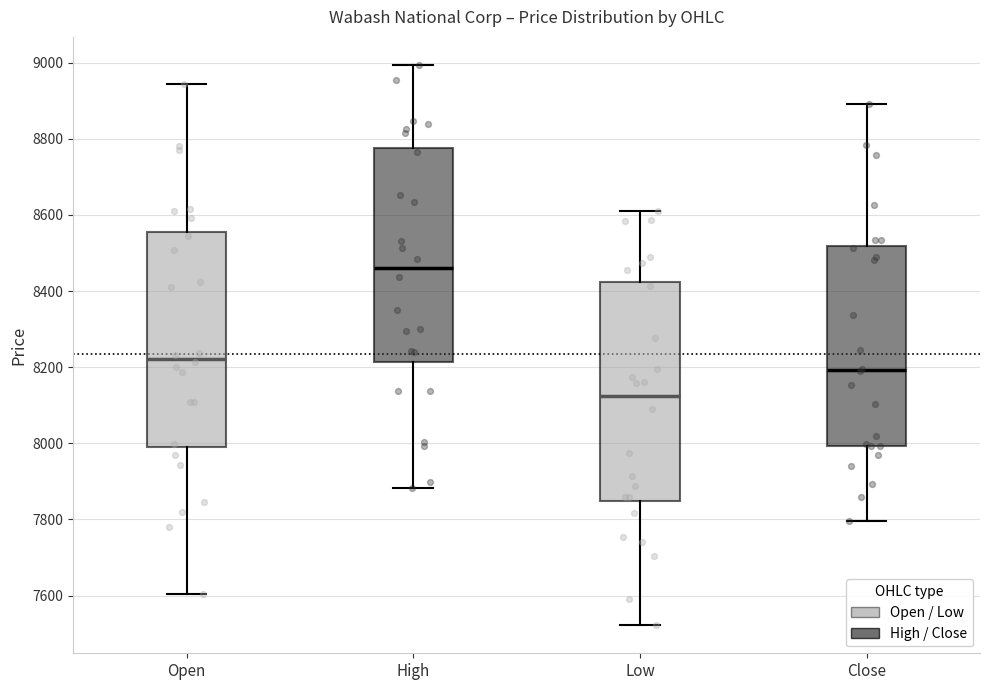

Reading left to right, read every box against the y-axis: the position of its median line, the range the box covers, and the ends of its whiskers. The values are not printed on the chart, so give them approximately, as read against the axis.

Open: median 8220, box 8000 to 8560, whiskers 7600 to 8940
High: median 8460, box 8220 to 8780, whiskers 7880 to 9000
Low: median 8120, box 7840 to 8420, whiskers 7520 to 8620
Close: median 8200, box 8000 to 8520, whiskers 7800 to 8900